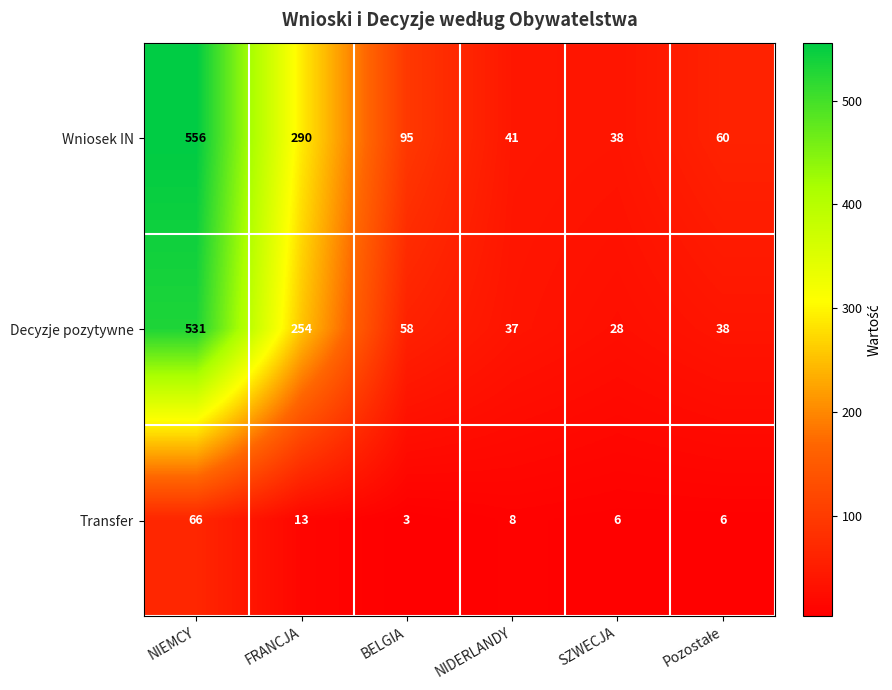

What is the difference between the maximum and minimum values in the Transfer series?

63